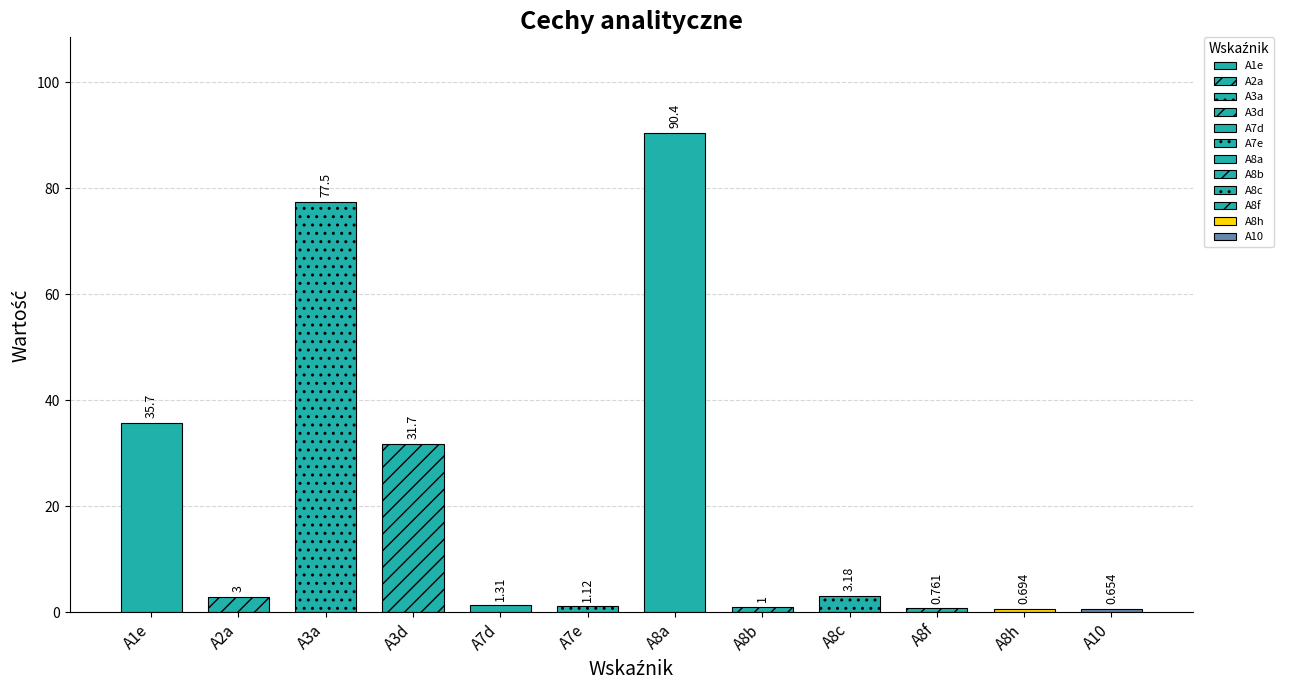

Does the chart contain any negative values?

No